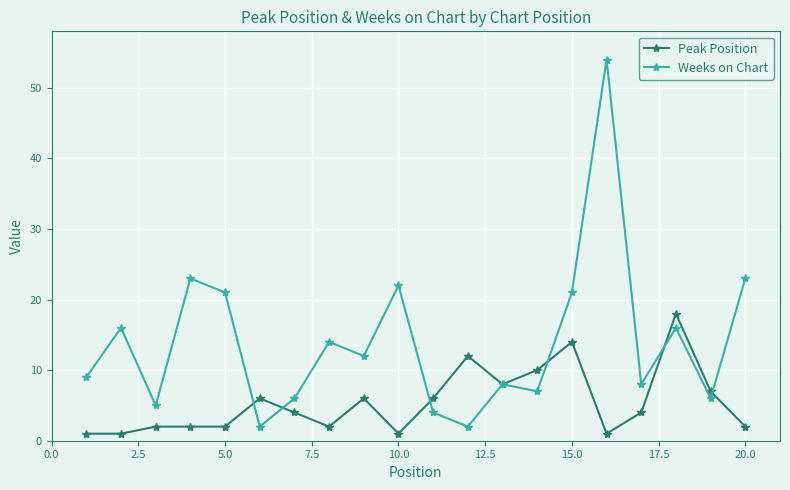

What is the difference between the second highest and minimum values in the Peak Position series?

13